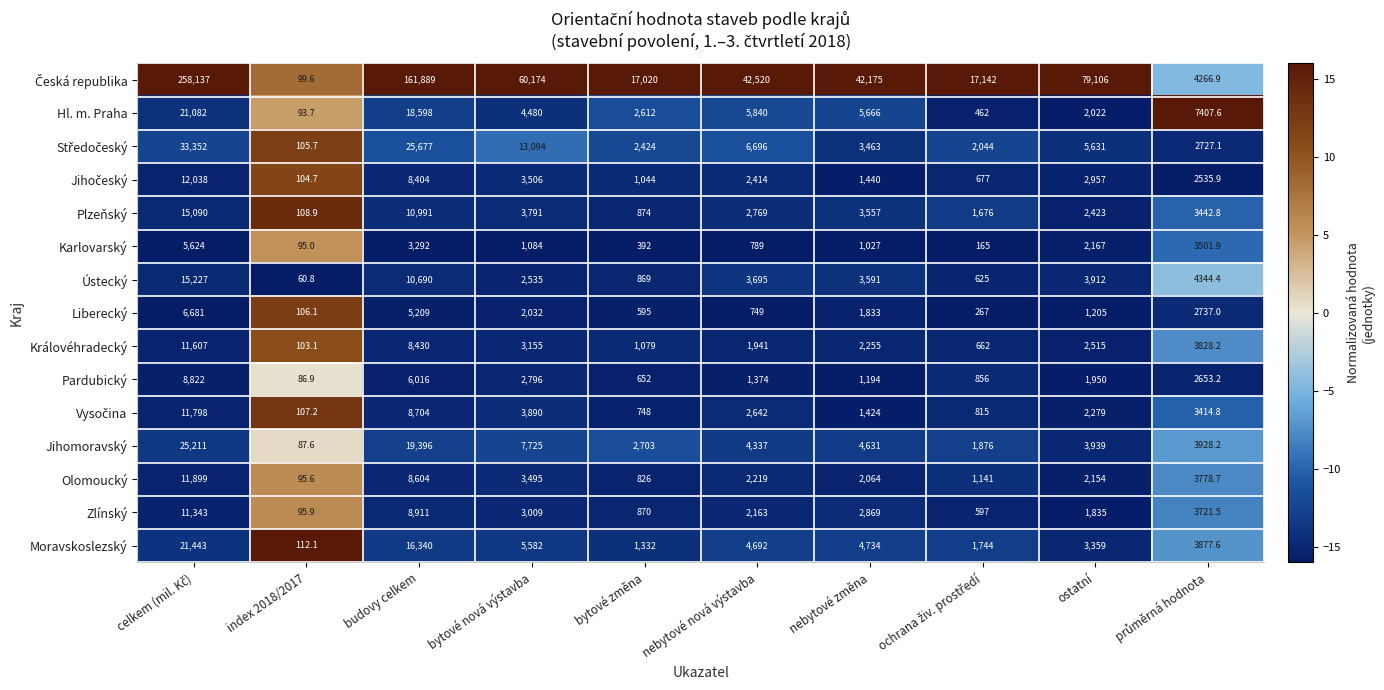

What is the difference between the highest and lowest values at ostatní?

77901.0